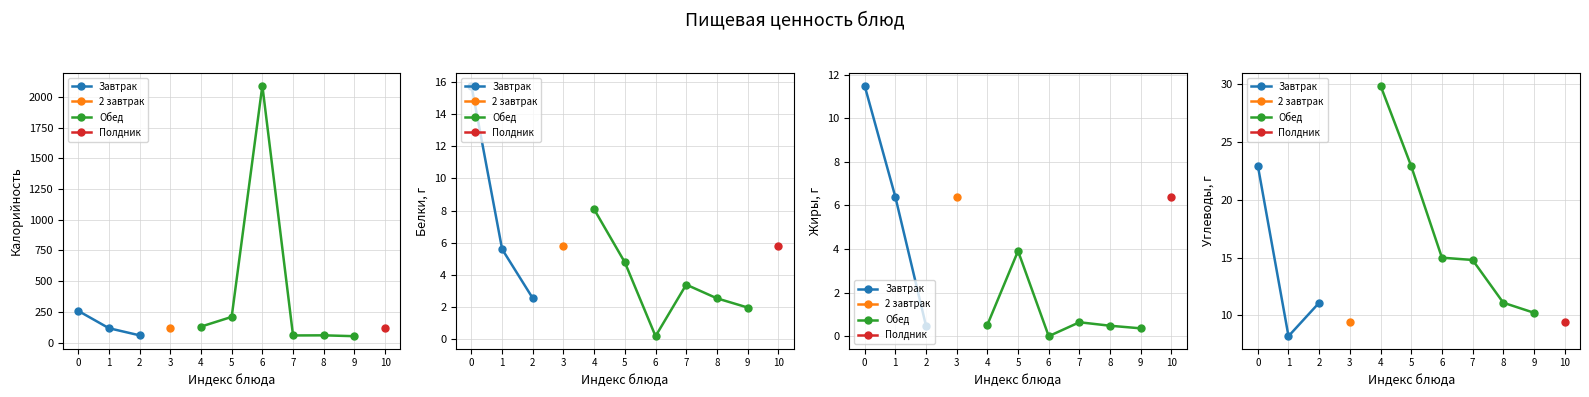

Does the chart display data point markers on the line(s)?

Yes